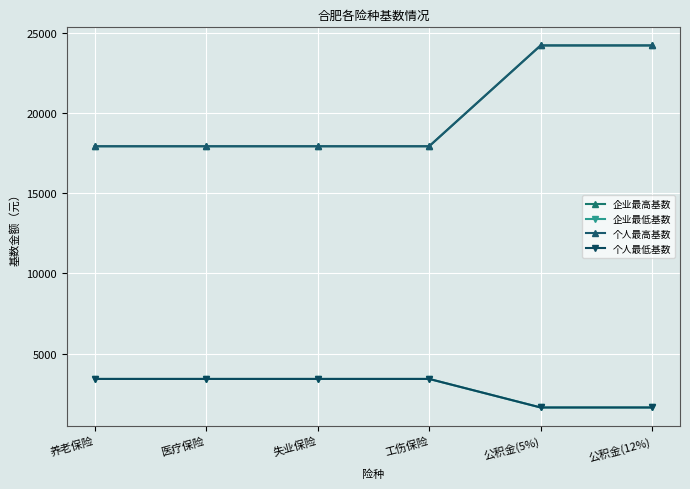

Does the chart have visible grid lines?

Yes